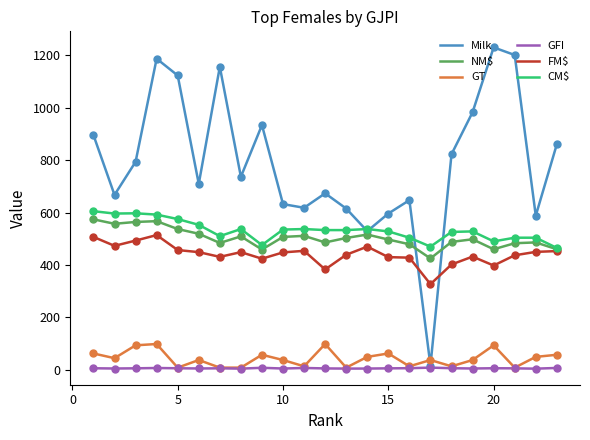

Which series has the largest total across all categories?

Milk